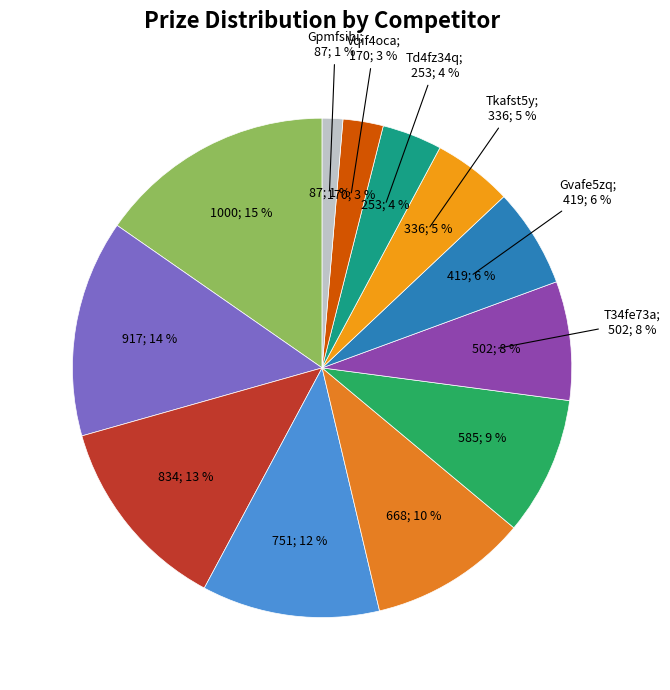

Between Td4fz34q D6qfe53a and Tkafst5y Fyufglyq, which is larger?

Tkafst5y Fyufglyq